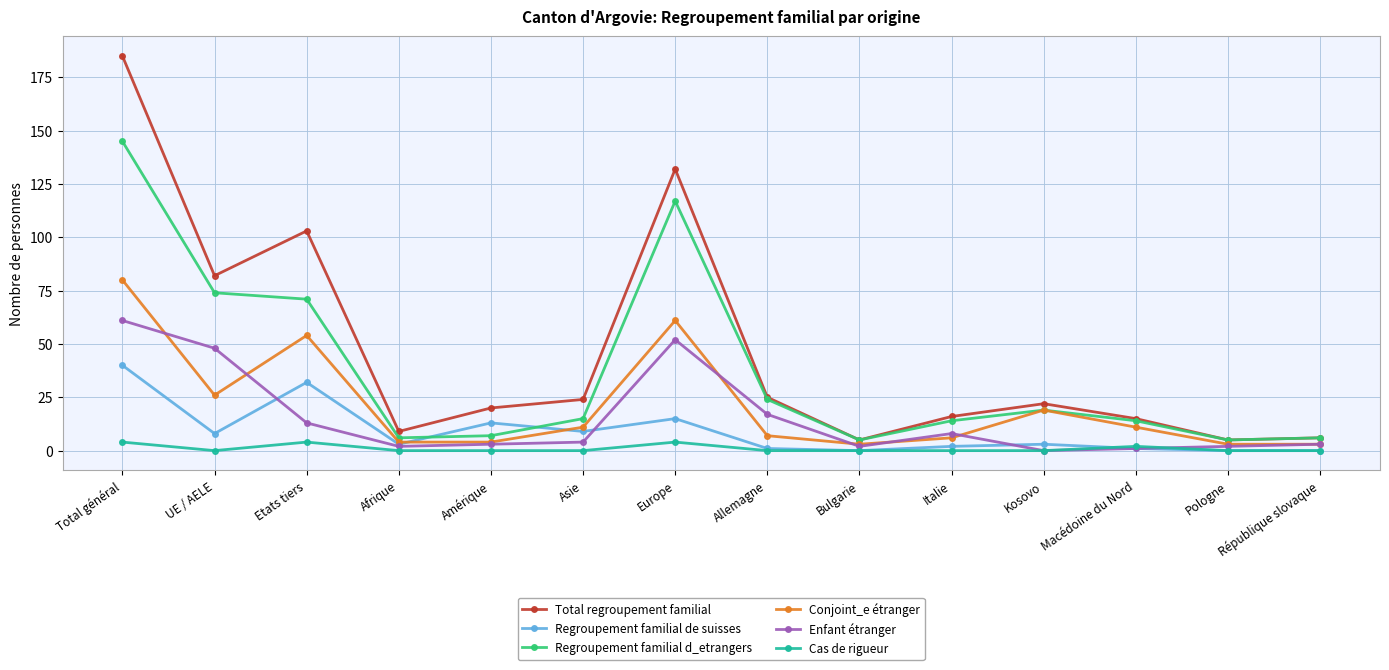

How many data points does each series have?

14